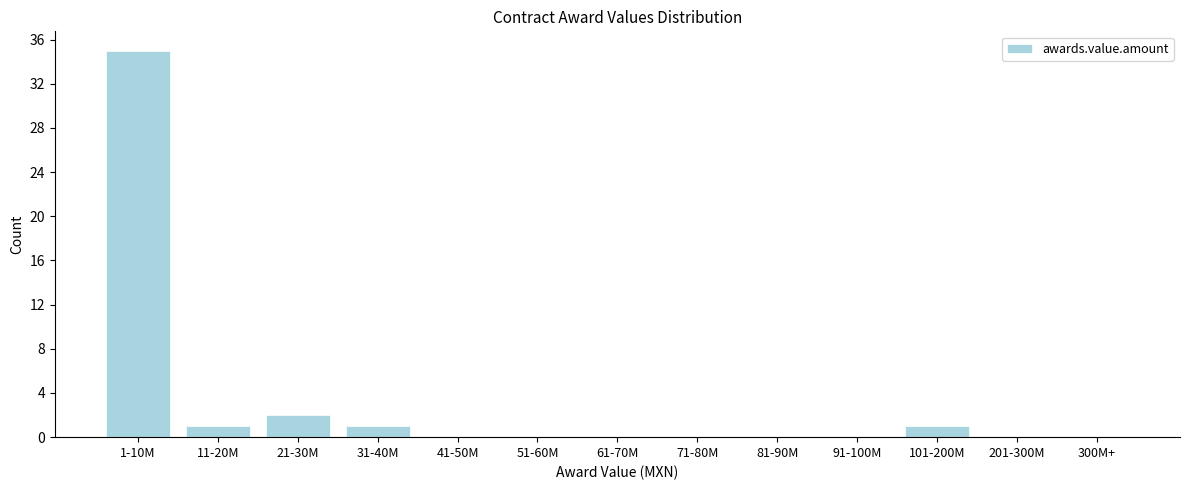

Reading left to right, list all the values displayed in this chart.

1-10M=35	11-20M=1	21-30M=2	31-40M=1	41-50M=0	51-60M=0	61-70M=0	71-80M=0	81-90M=0	91-100M=0	101-200M=1	201-300M=0	300M+=0